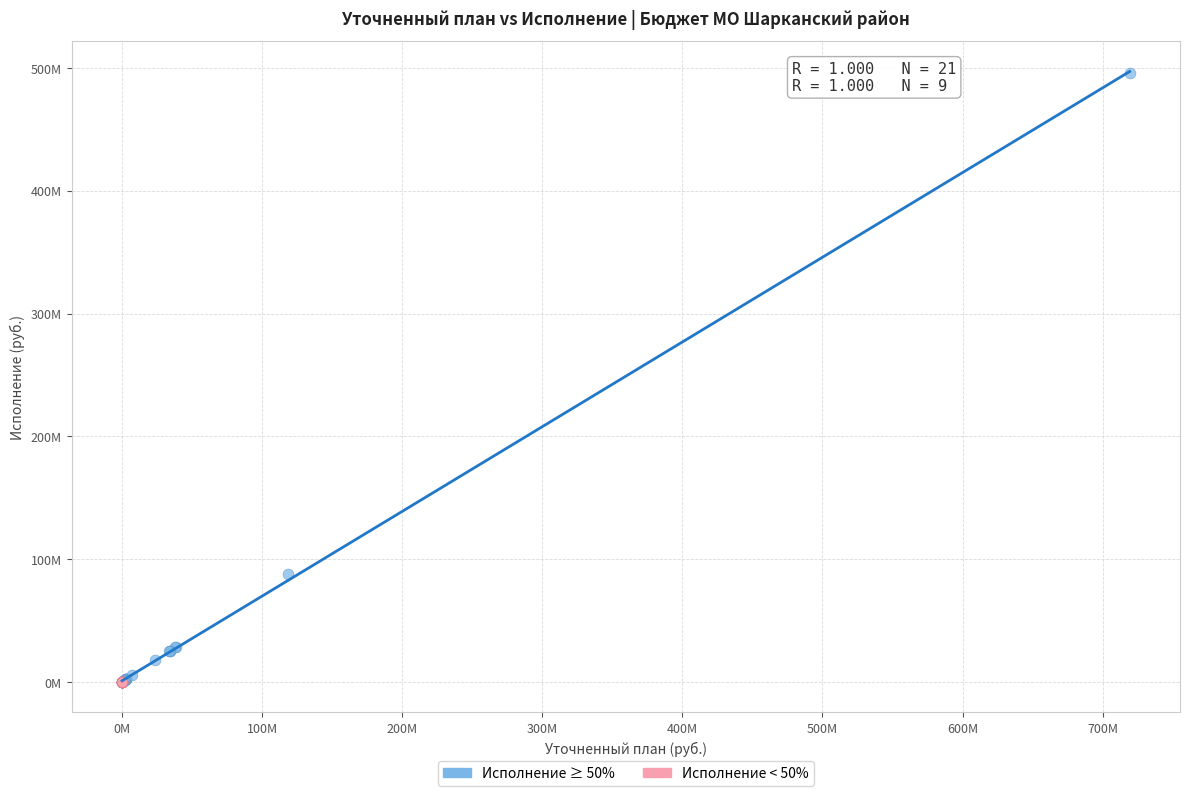

Which series contains the highest Y value?

Исполнение ≥ 50%